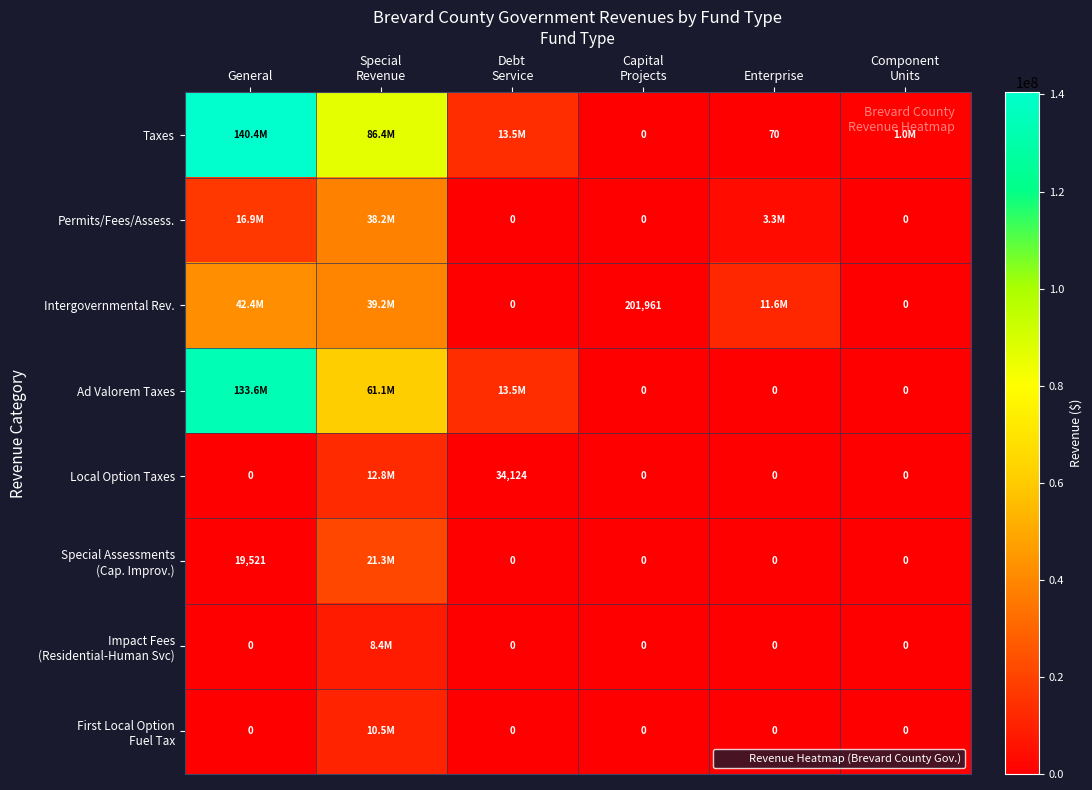

Rank the series by their maximum value, from highest to lowest.

Taxes, Ad Valorem Taxes, Intergovernmental Rev., Permits/Fees/Assess., Special Assessments (Cap. Improv.), Local Option Taxes, First Local Option Fuel Tax, Impact Fees (Residential-Human Svc)